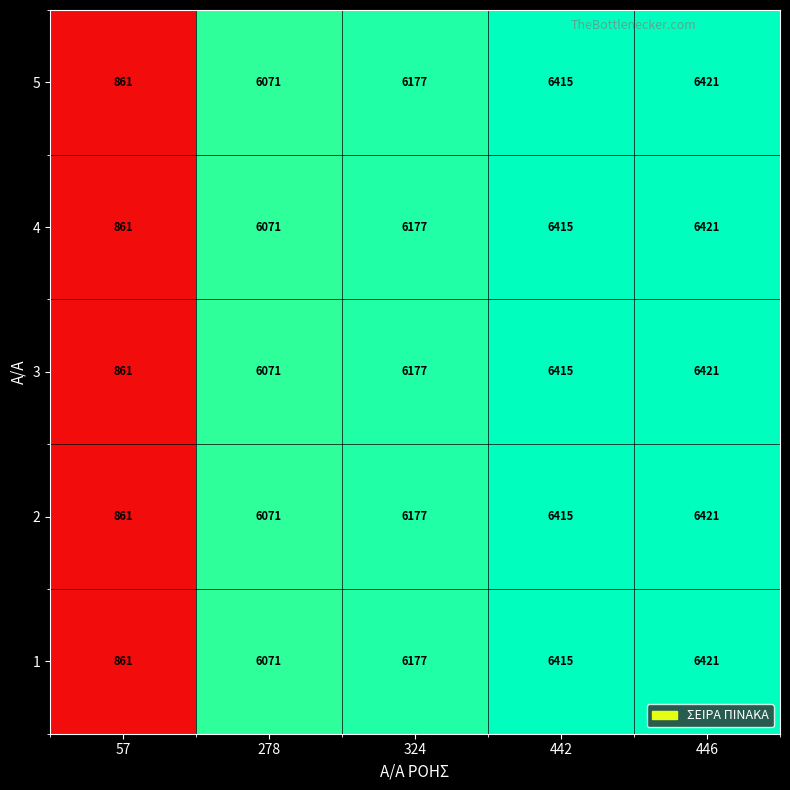

At which category is the sum across all series the highest?

446